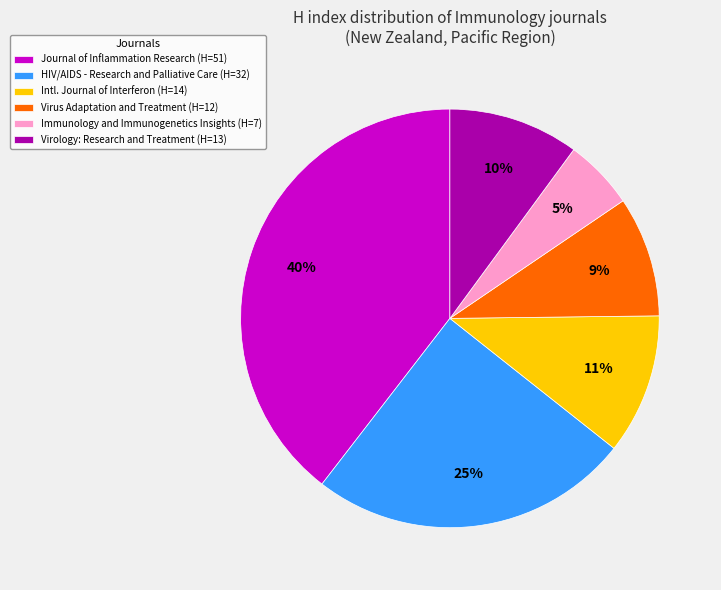

Approximately how many times larger is the value at Immunology and Immunogenetics Insights (H=7) compared to Virology: Research and Treatment (H=13)?

0.5